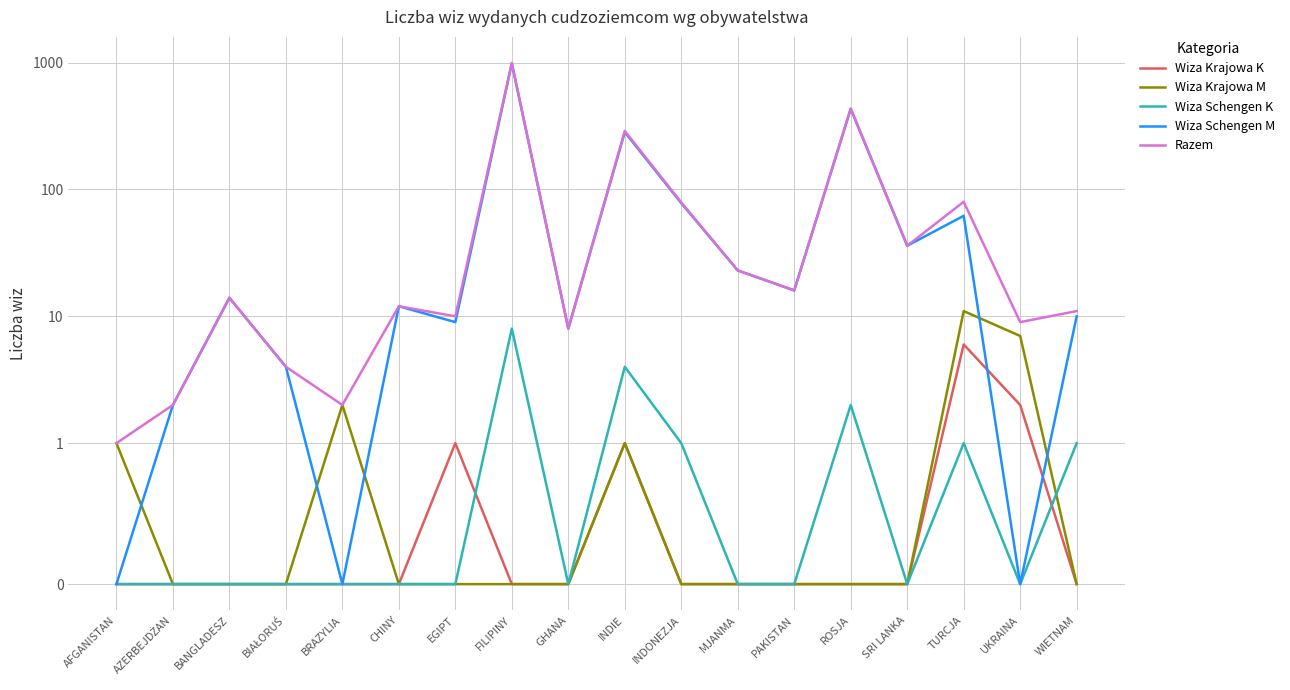

What is the label of the 5th point from the right?

ROSJA